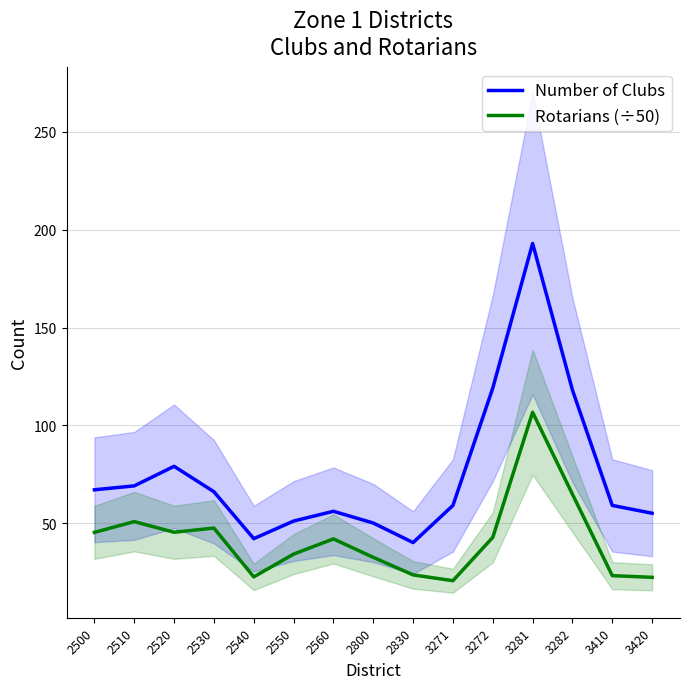

True or false: Rotarians (÷50) and Number of Clubs cross at least once.

False